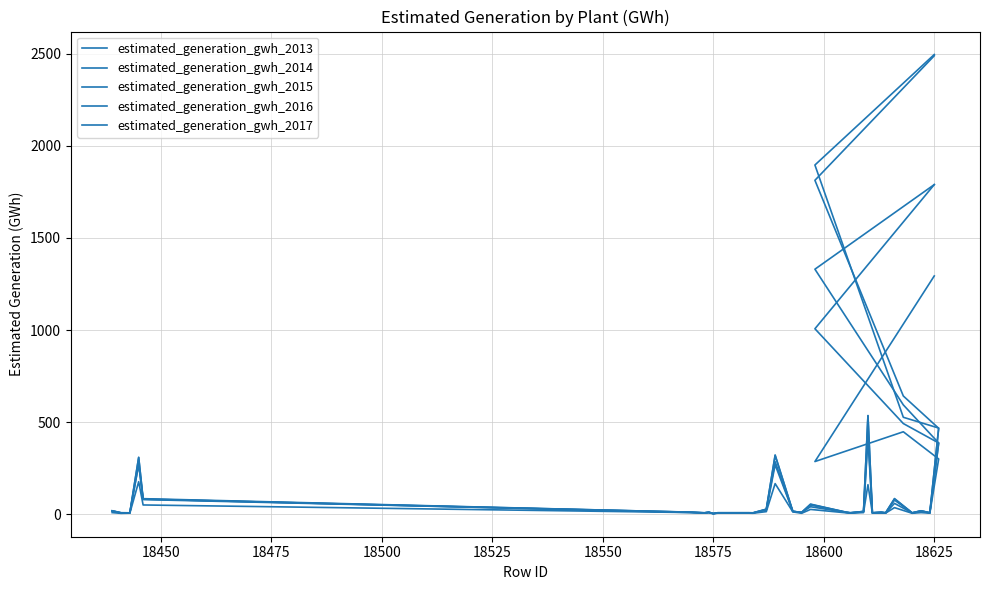

How many data points in estimated_generation_gwh_2016 are above 12?

17